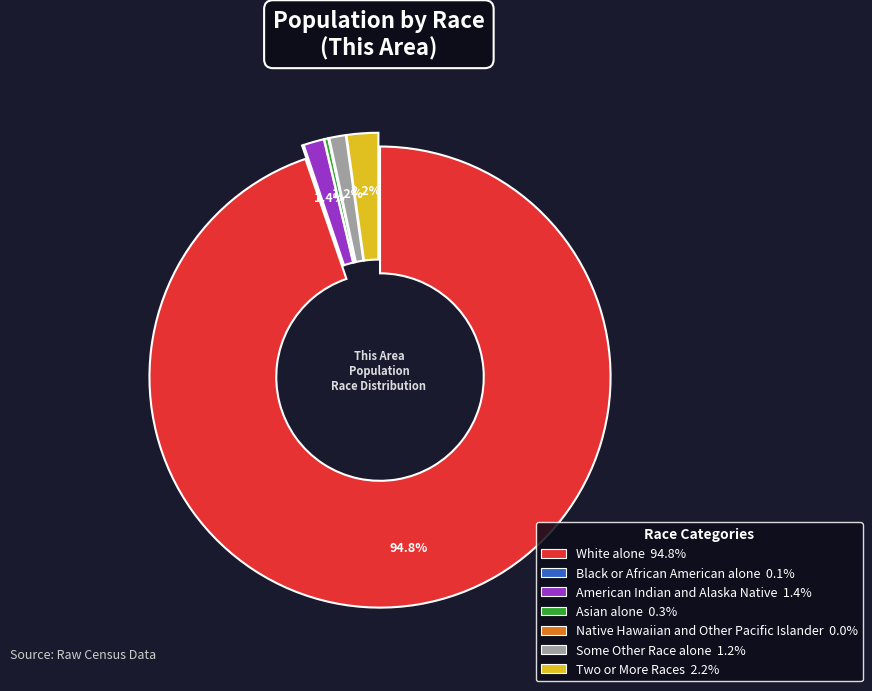

Which has a higher value, White alone or Some Other Race alone?

White alone